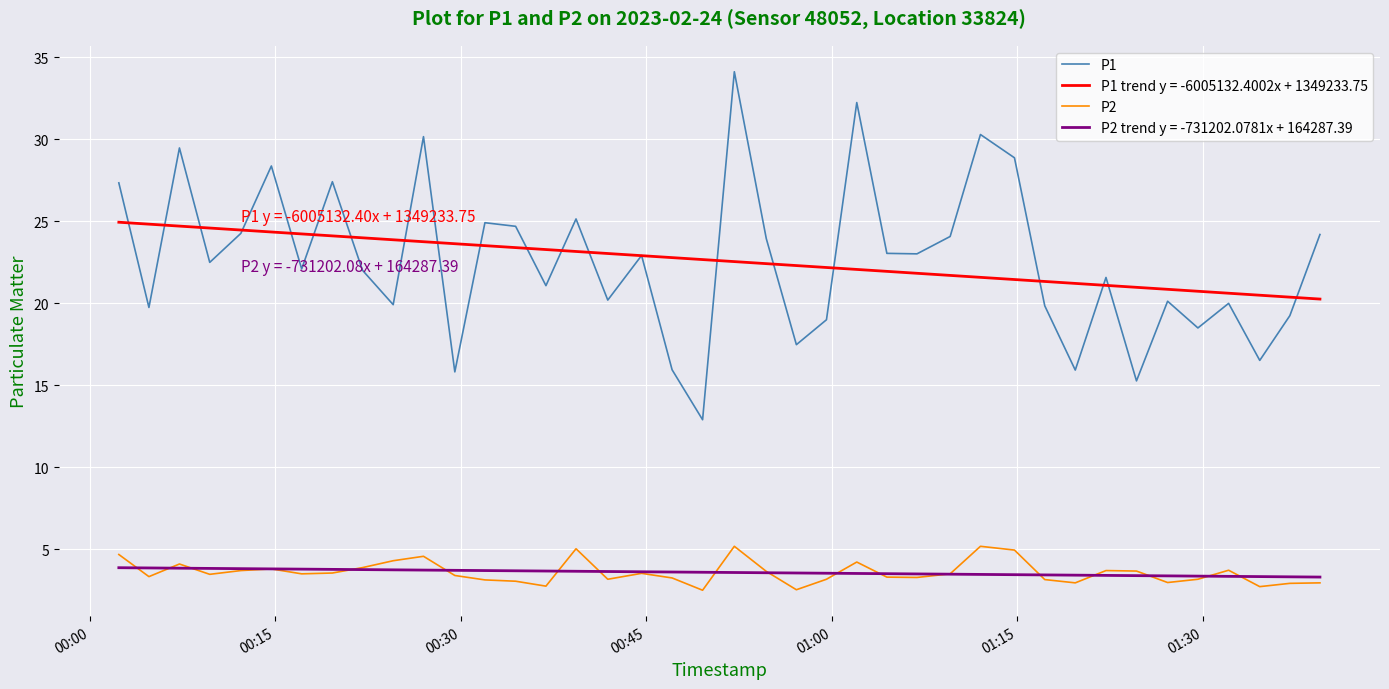

Which series has the largest range (max minus min)?

P1